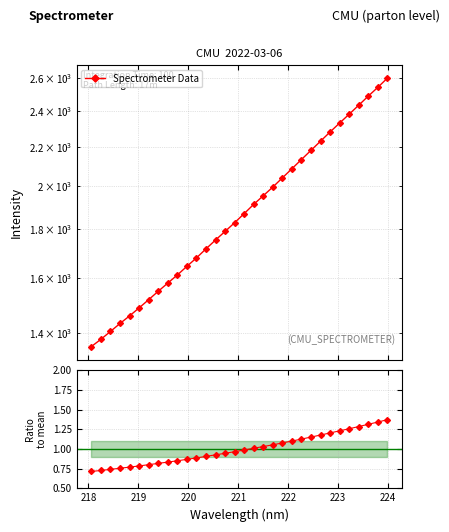

True or false: Ratio to mean and Spectrometer Data cross at least once.

False